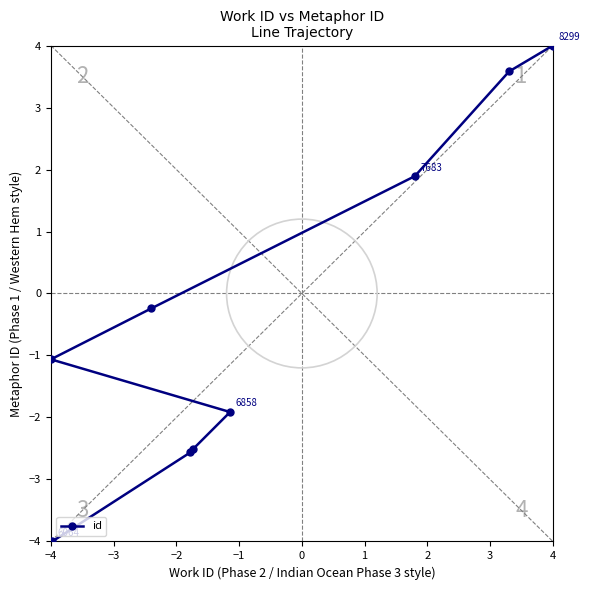

What position from the left is 4?

9